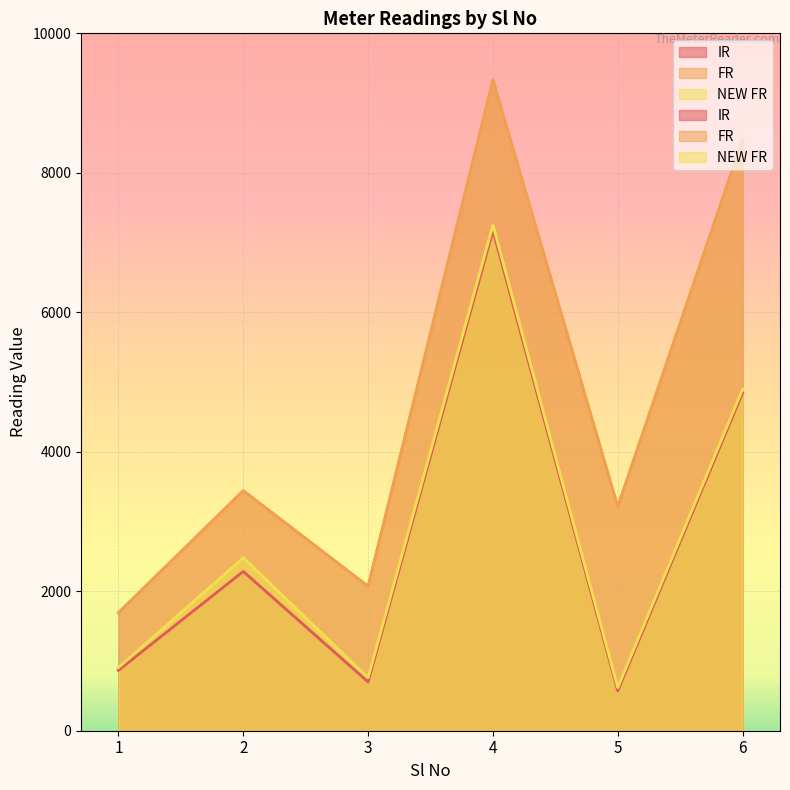

What is the highest value of the NEW FR series?

7250